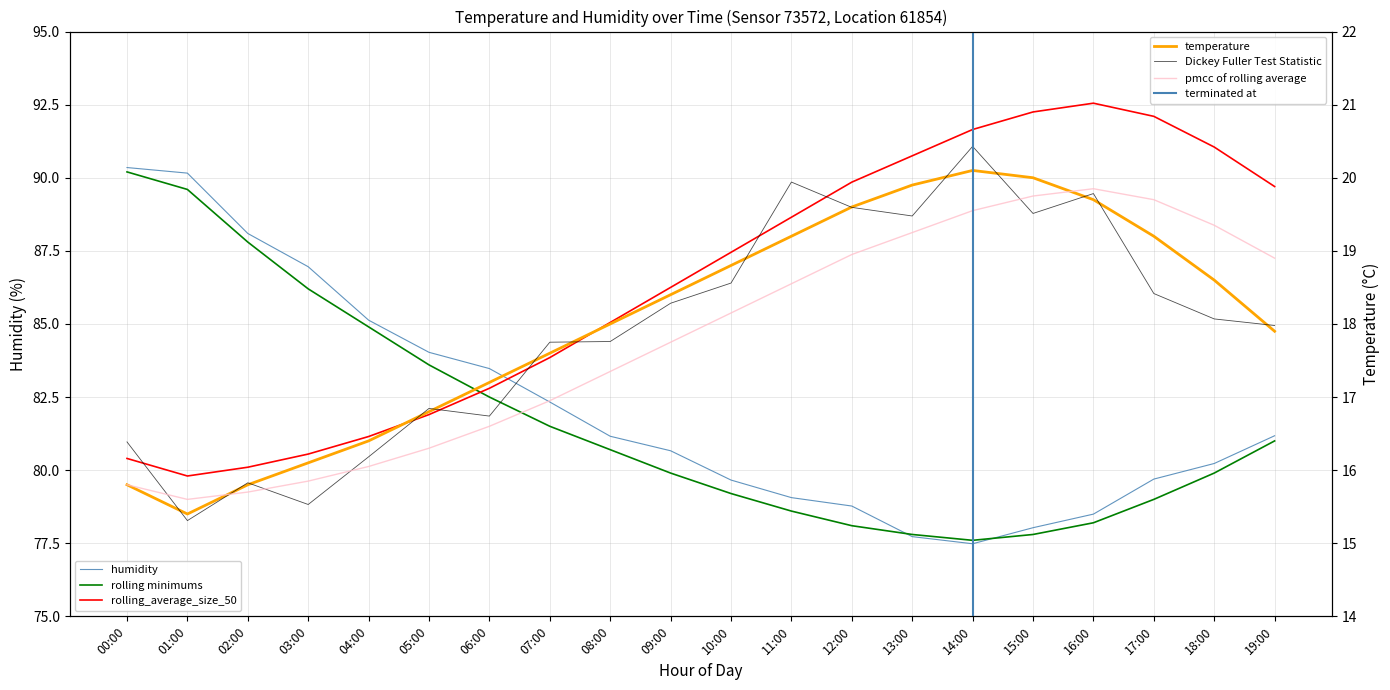

How many data points in humidity are less than 80?

10